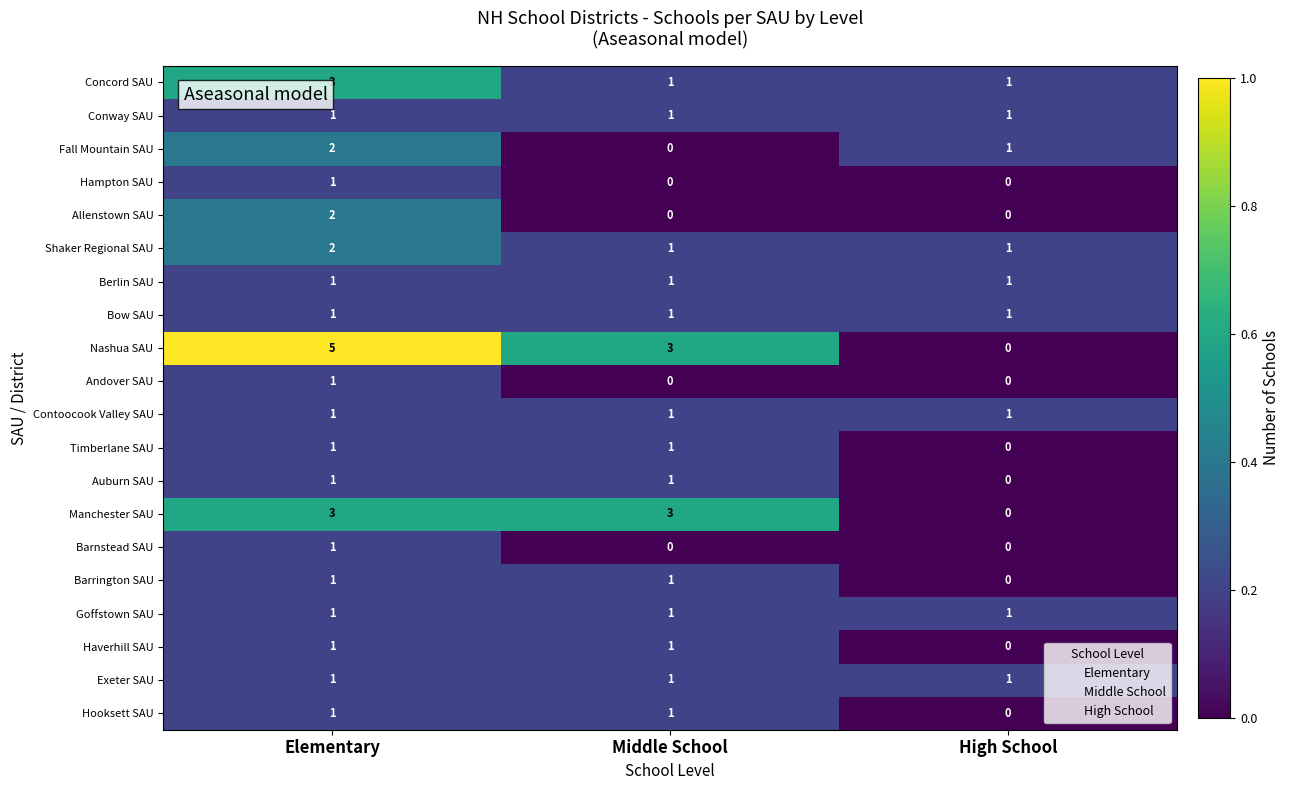

Which series has the largest total across all categories?

Elementary